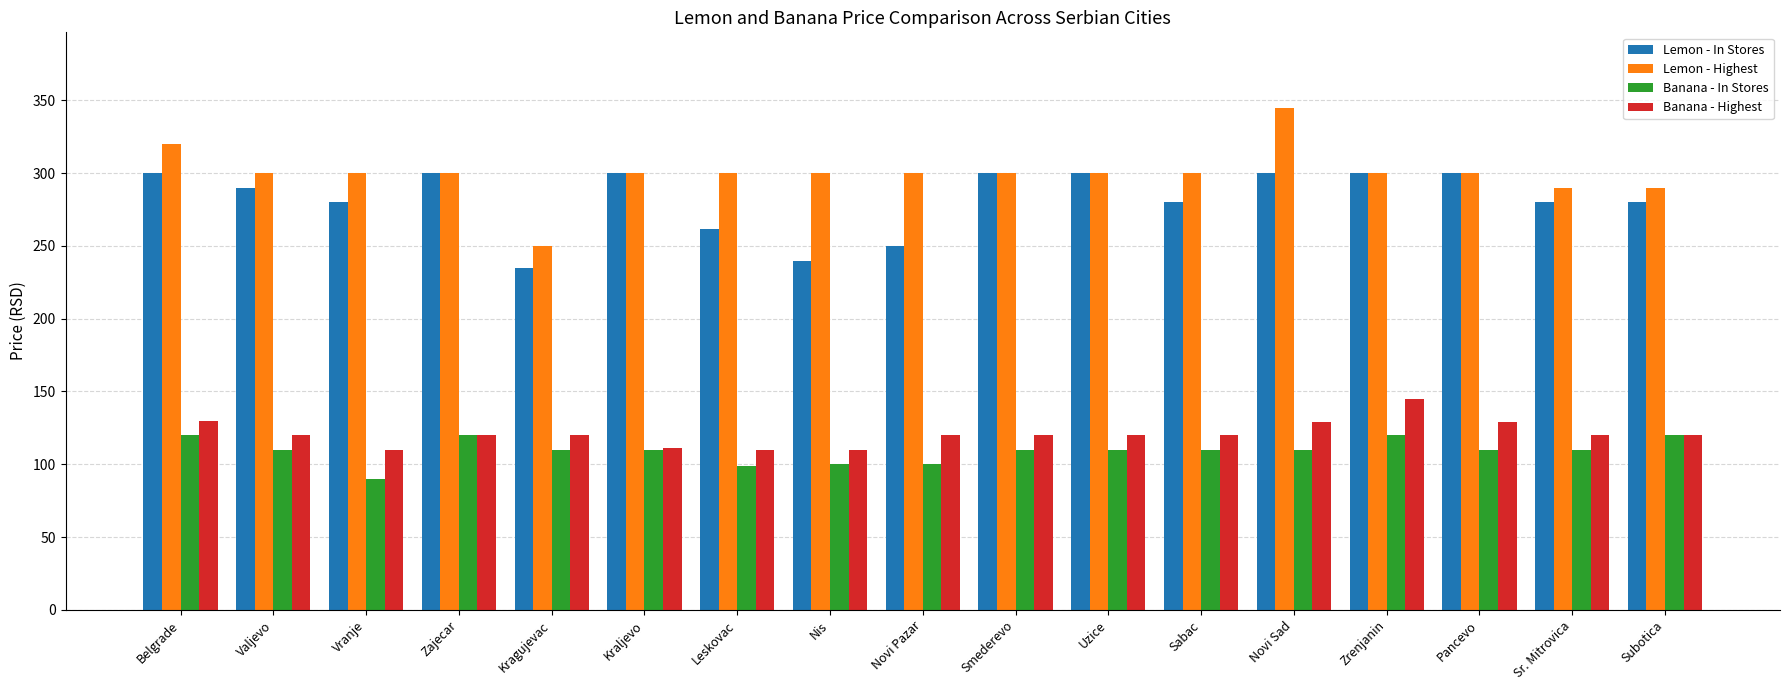

Rank the series by their maximum value, from highest to lowest.

Lemon - Highest, Lemon - In Stores, Banana - Highest, Banana - In Stores